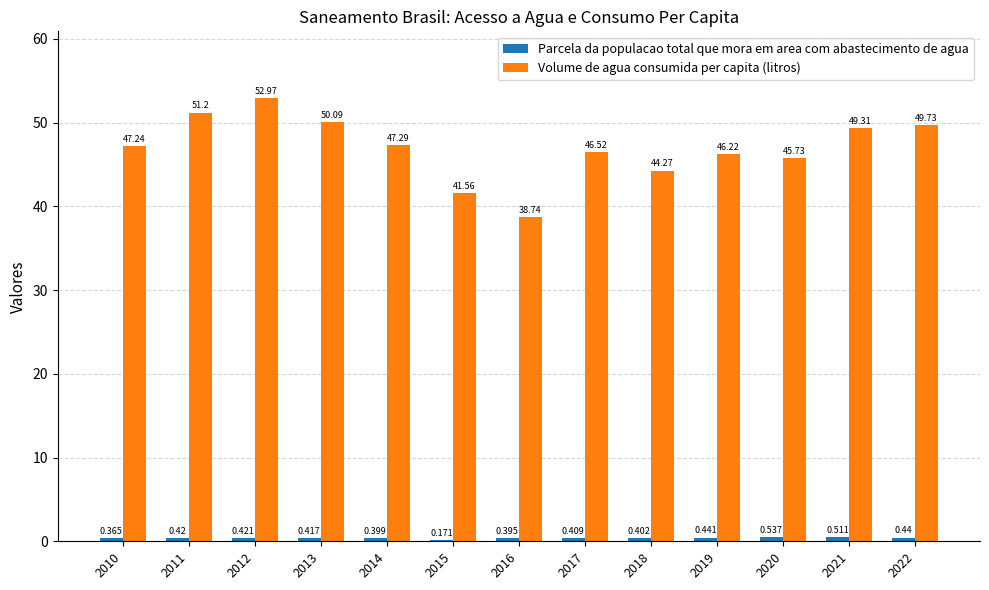

True or false: Volume de agua consumida per capita (litros) has a value of 50.1 at 2013.

True